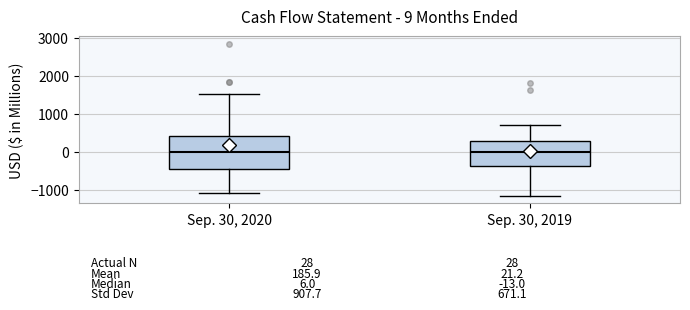

Which box is the tallest, from its lower edge to its upper edge?

Sep. 30, 2020